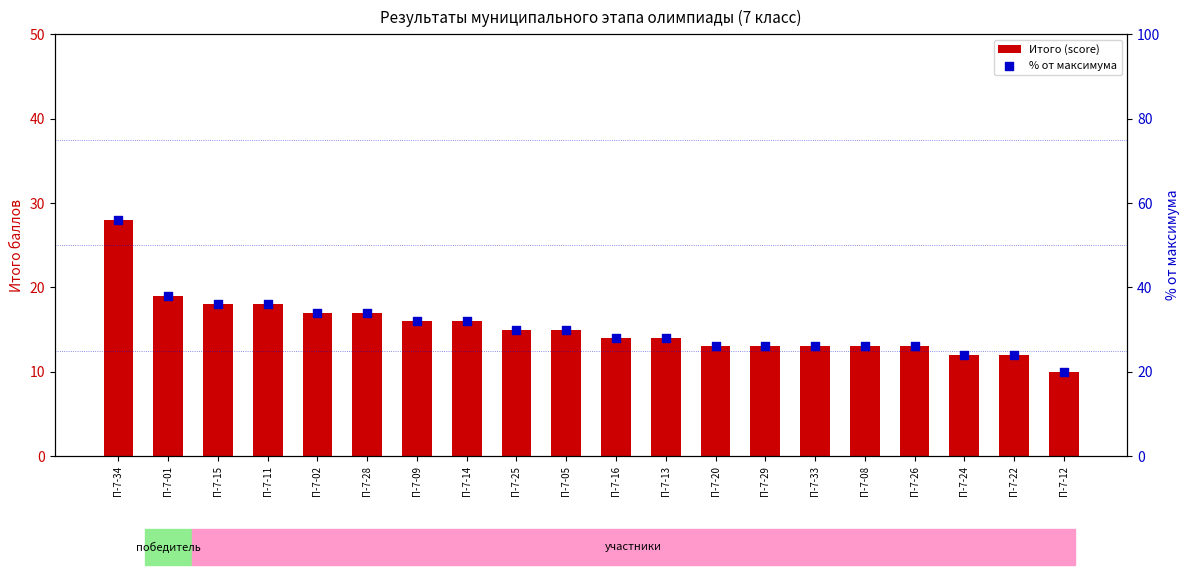

At which category is the sum across all series the highest?

П-7-34